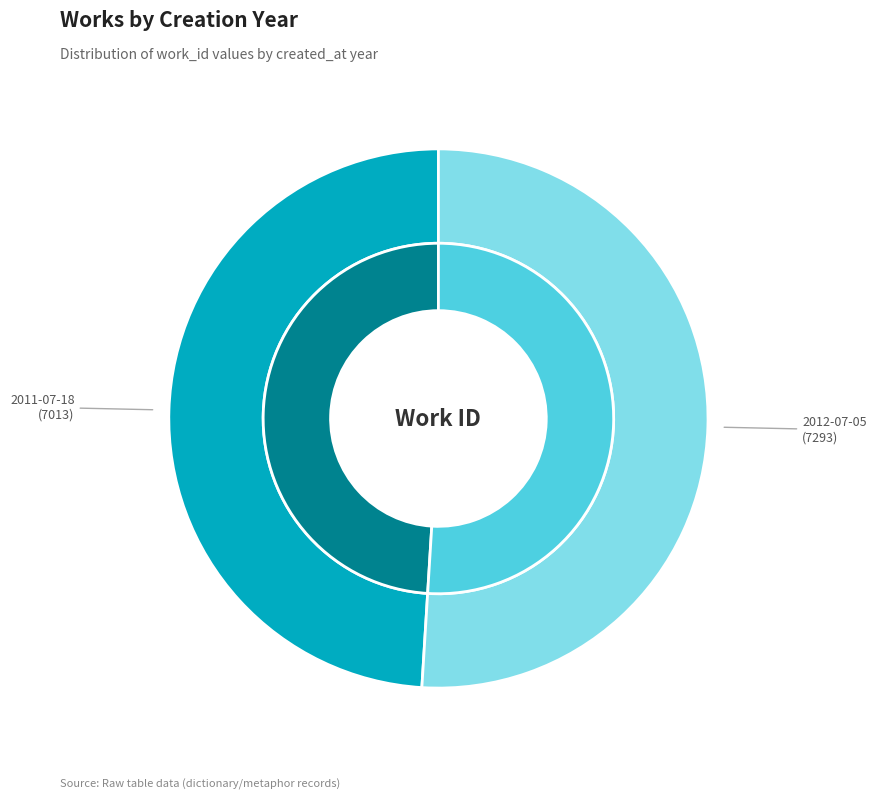

Does 2012-07-05 represent more than half of the total?

Yes